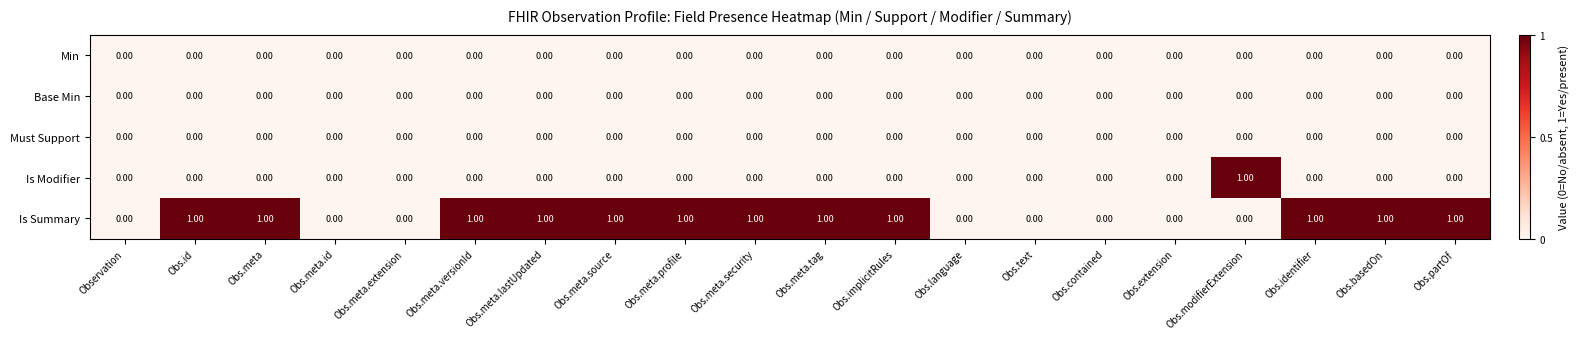

At which label does Is Modifier reach its peak?

Obs.modifierExtension